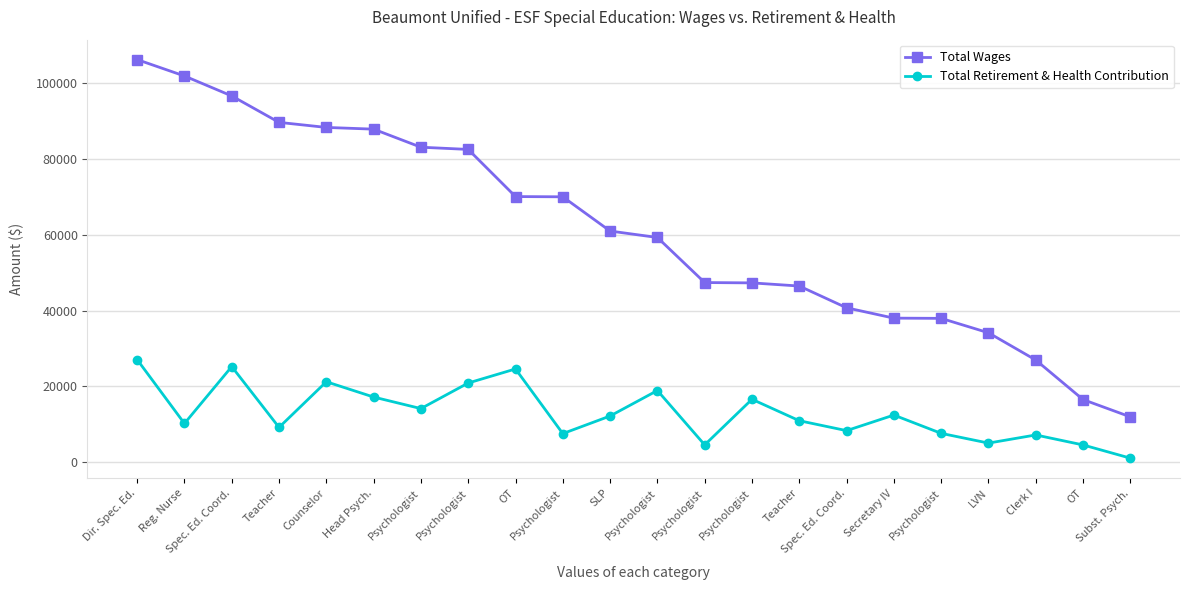

What are all the series names shown in the legend?

Total Wages, Total Retirement & Health Contribution